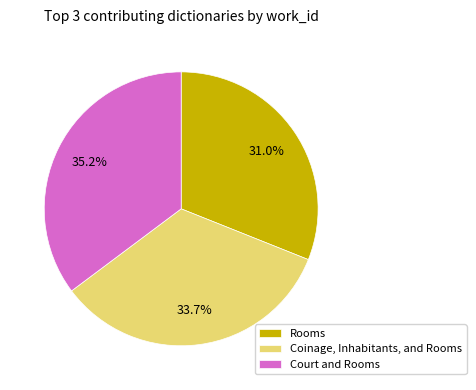

The Rooms slice represents 22% of the pie. True or false?

False